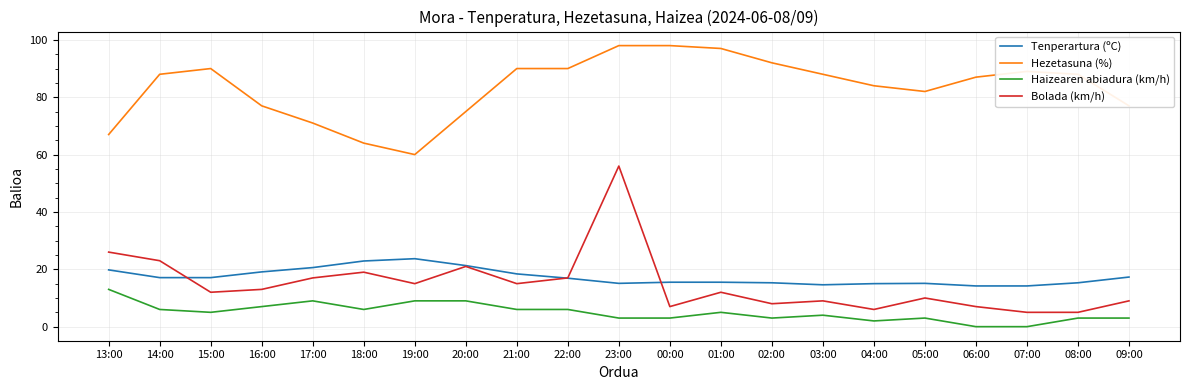

True or false: Haizearen abiadura (km/h) and Hezetasuna (%) cross at least once.

False